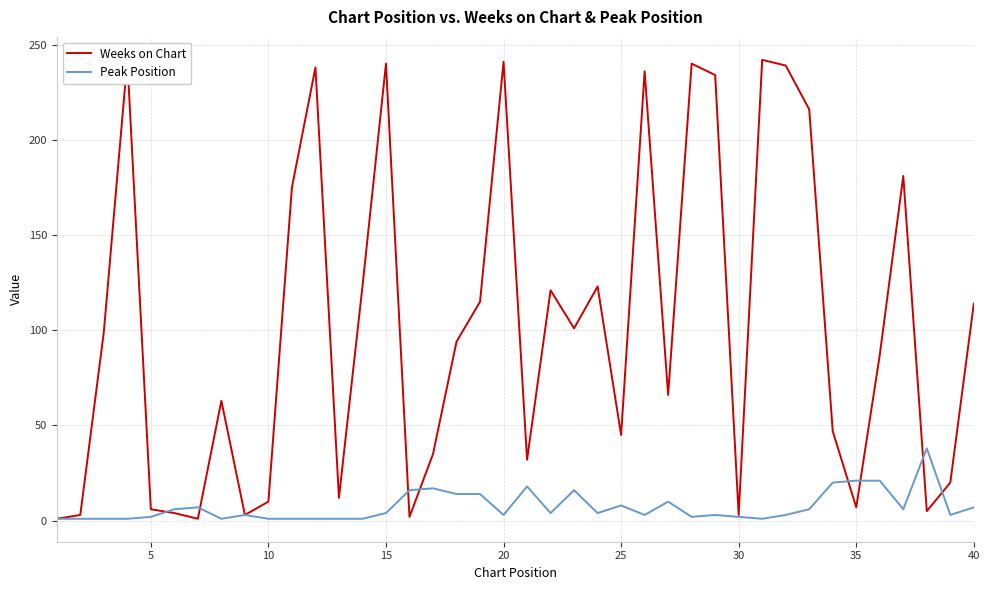

The value of Peak Position at 35 is 7. True or false?

False